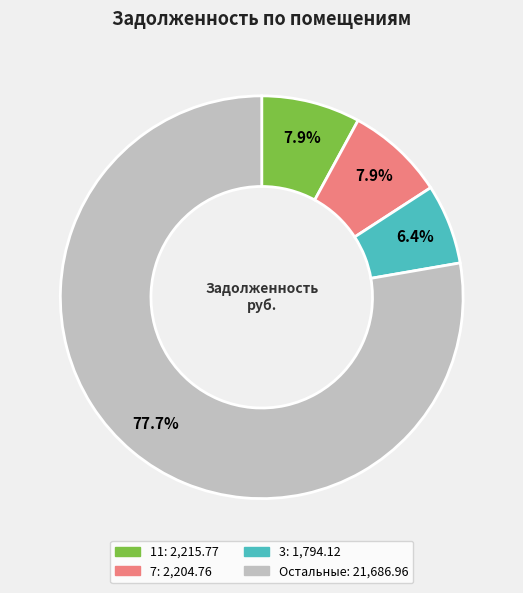

Is there a majority slice in this chart?

Yes